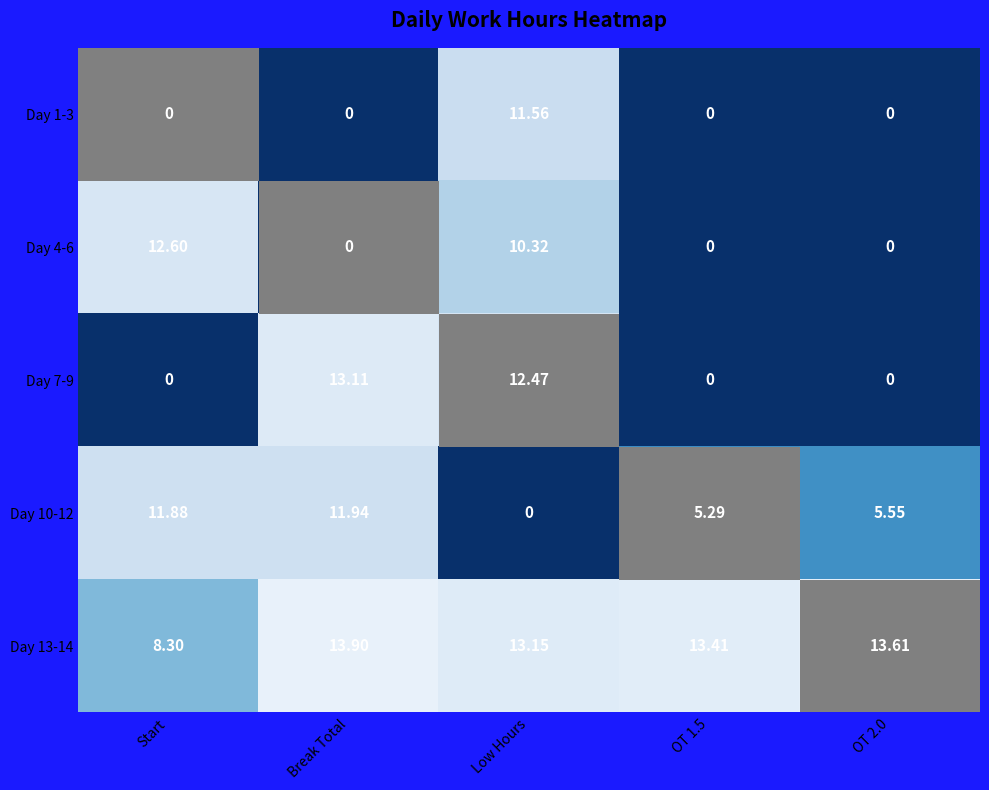

What is the spread (max minus min) of values at Start?

12.6